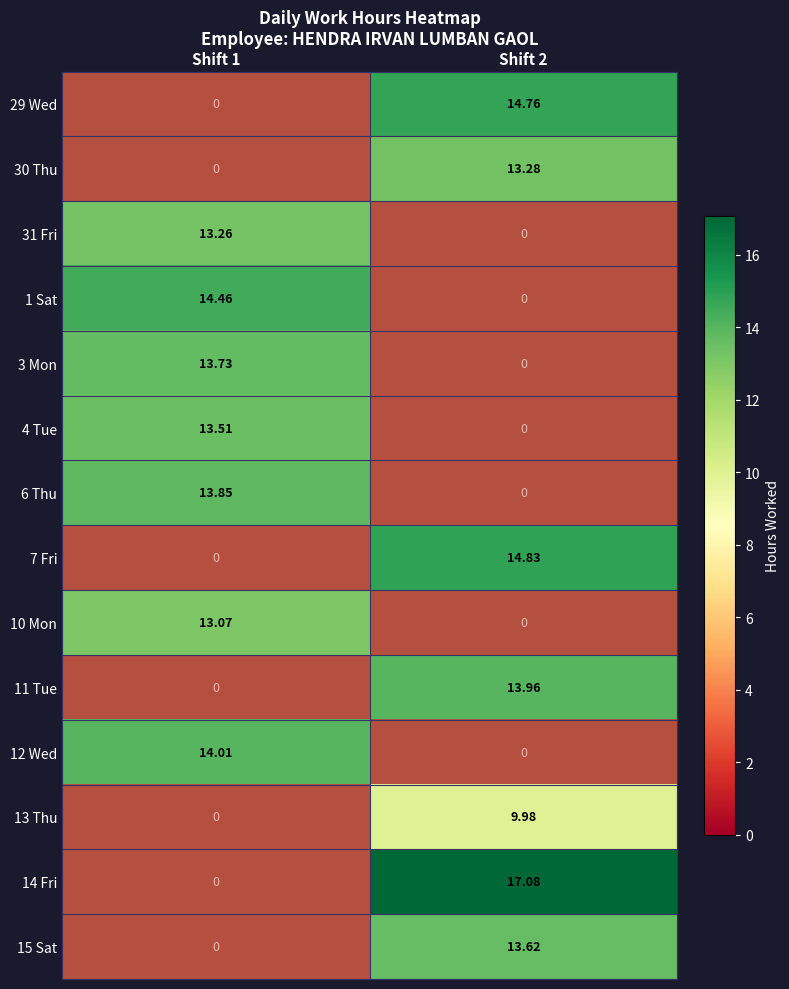

Reading left to right, list all the values displayed in this chart.

29_Wed: 0.0	14.8
30_Thu: 0.0	13.3
31_Fri: 13.3	0.0
1_Sat: 14.5	0.0
3_Mon: 13.7	0.0
4_Tue: 13.5	0.0
6_Thu: 13.8	0.0
7_Fri: 0.0	14.8
10_Mon: 13.1	0.0
11_Tue: 0.0	14.0
12_Wed: 14.0	0.0
13_Thu: 0.0	10.0
14_Fri: 0.0	17.1
15_Sat: 0.0	13.6